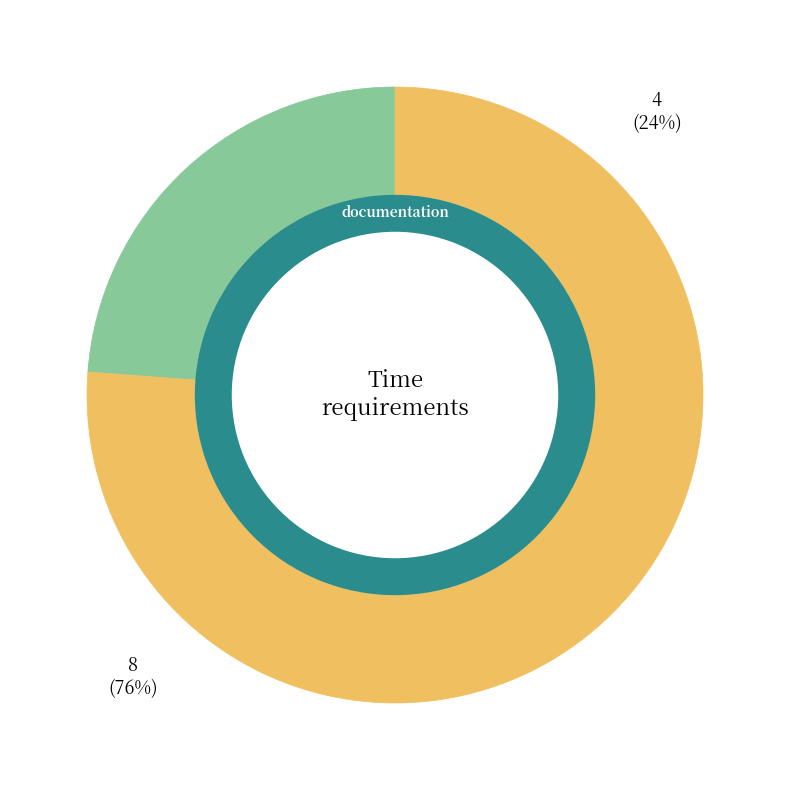

What portion of the pie excludes 8?

23.8%